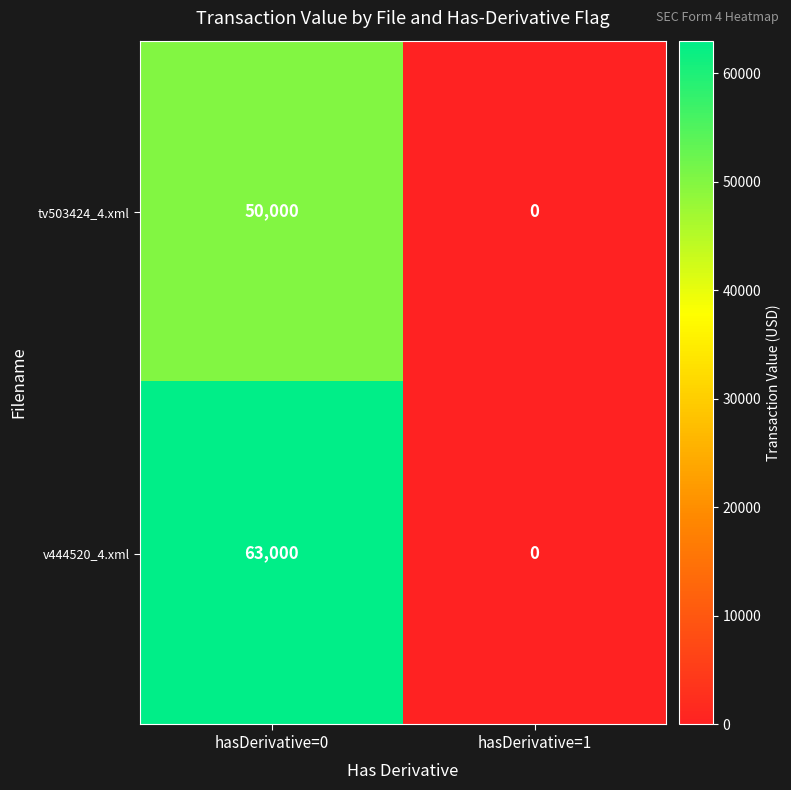

The v444520_4.xml series shows 41488 at hasDerivative=1. True or false?

False